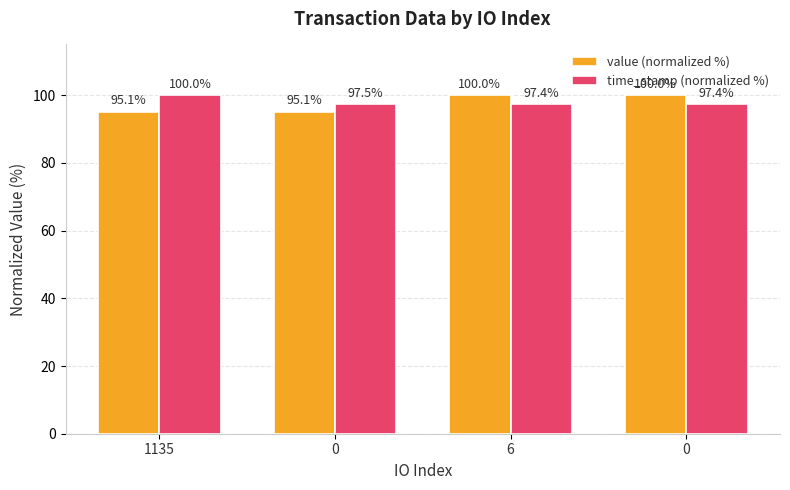

Reading left to right, list all the values displayed in this chart.

value (normalized %): 1135=95.1	0=95.1	6=100.0	0=100.0
time_stamp (normalized %): 1135=100.0	0=97.5	6=97.4	0=97.4